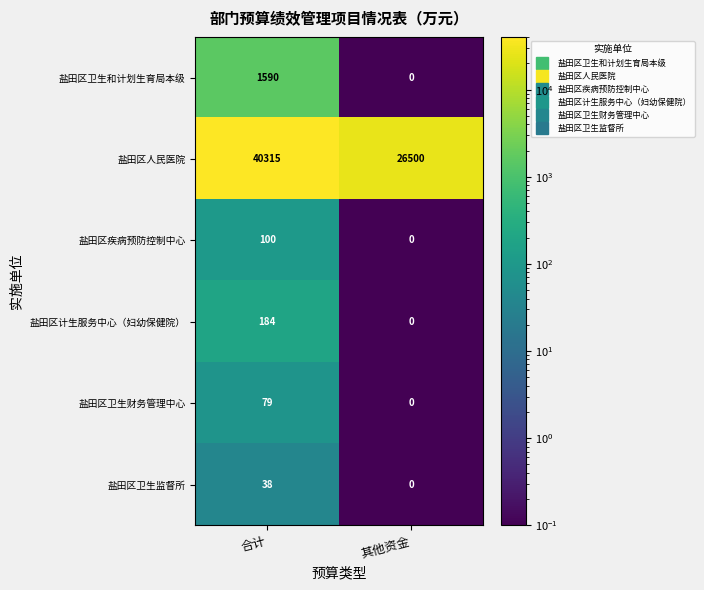

Read the 盐田区卫生监督所 value at 合计, to the nearest 5.

40